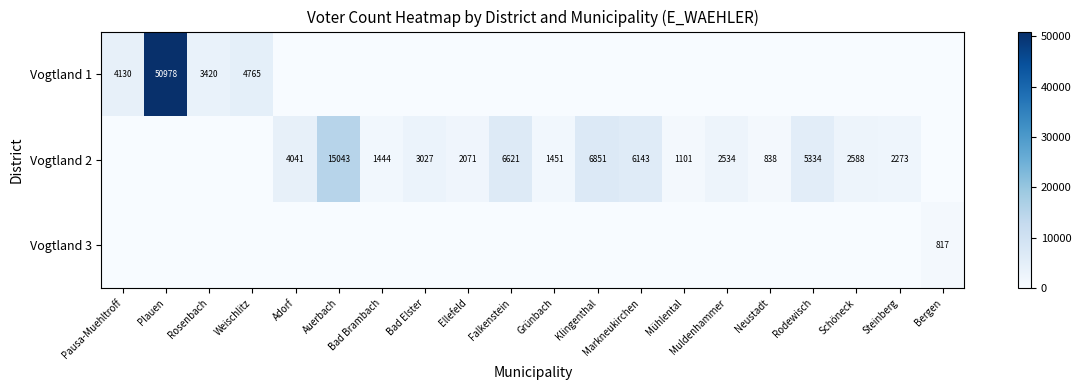

What is the sum of the Vogtland 2 values at Klingenthal and Falkenstein?

13472